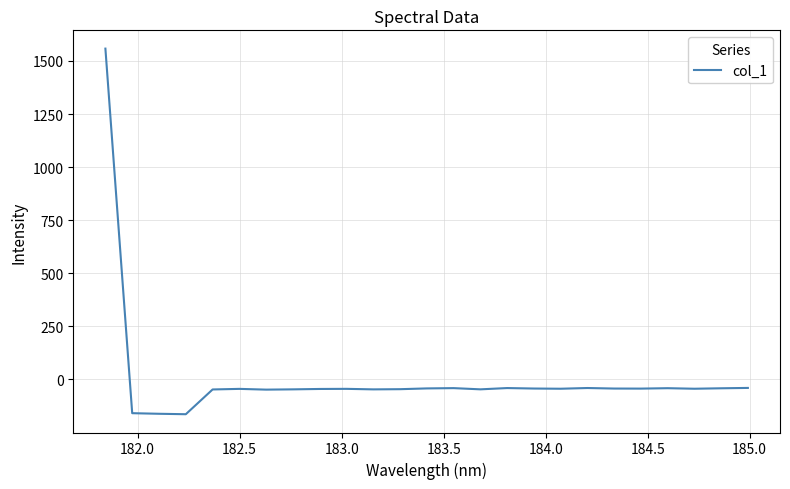

What is the maximum value shown in the chart?

1558.0